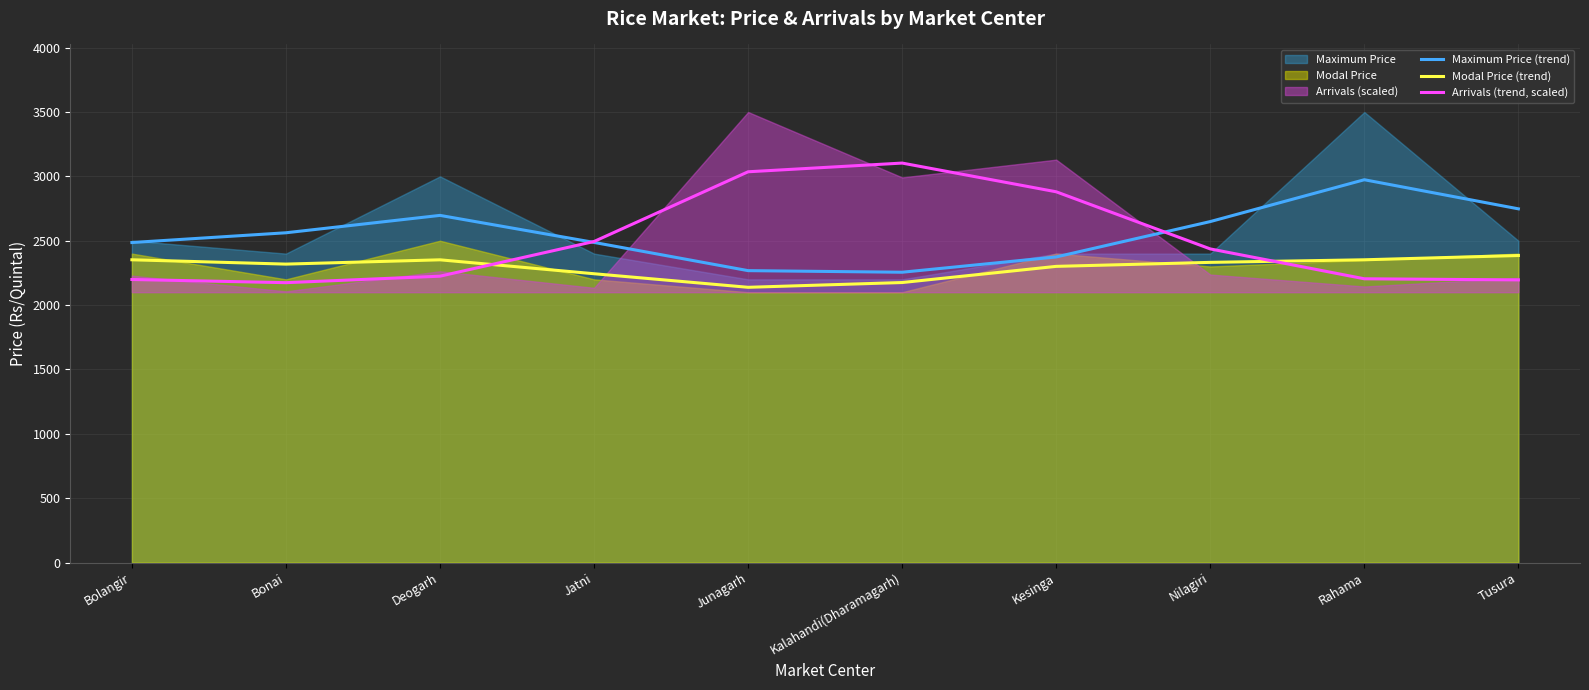

Which series has the largest total across all categories?

Maximum Price (trend)